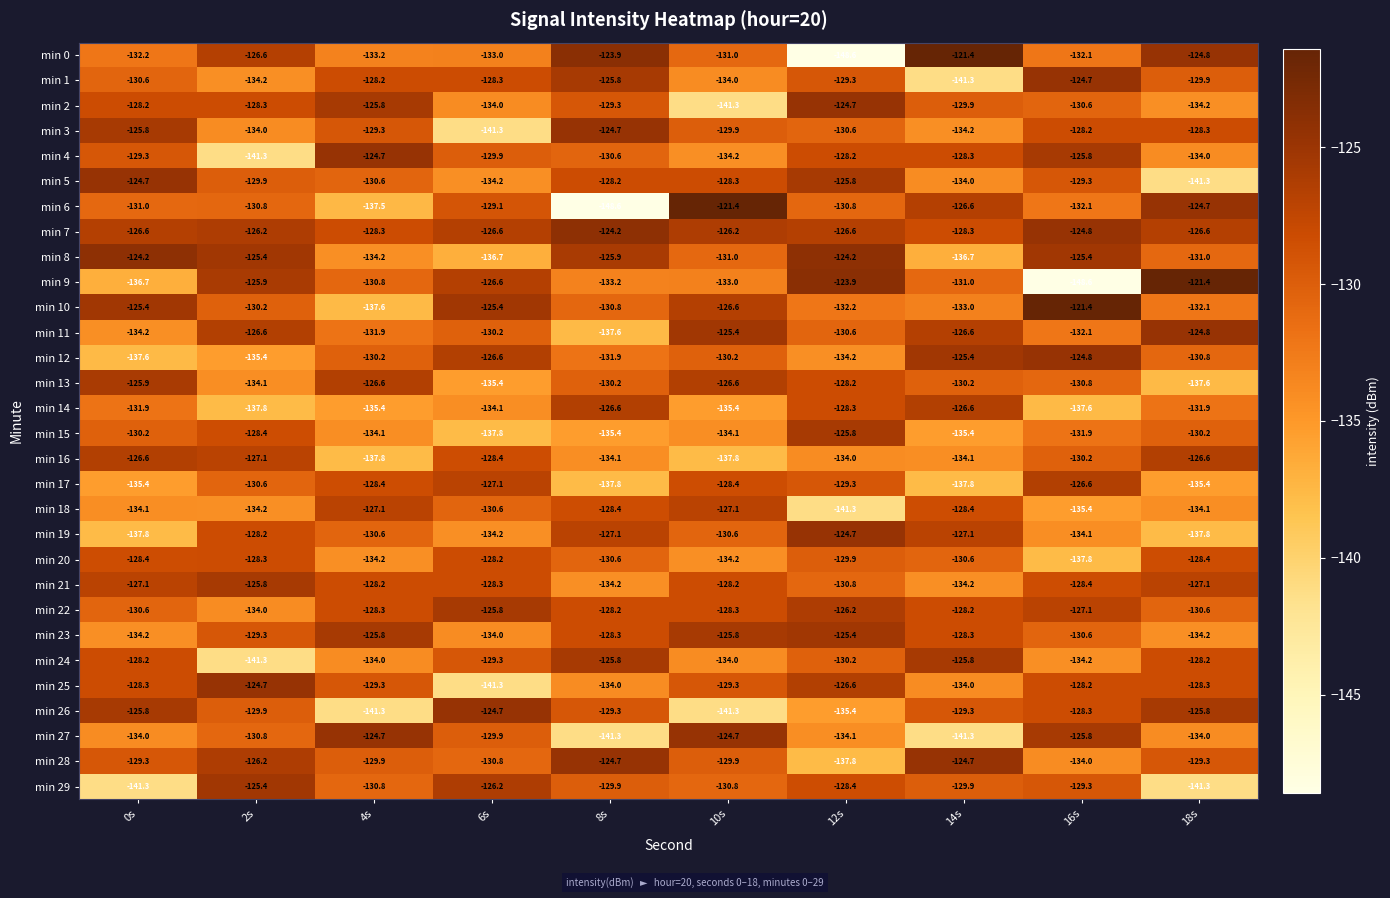

What is the spread (max minus min) of values at 8s?

24.7